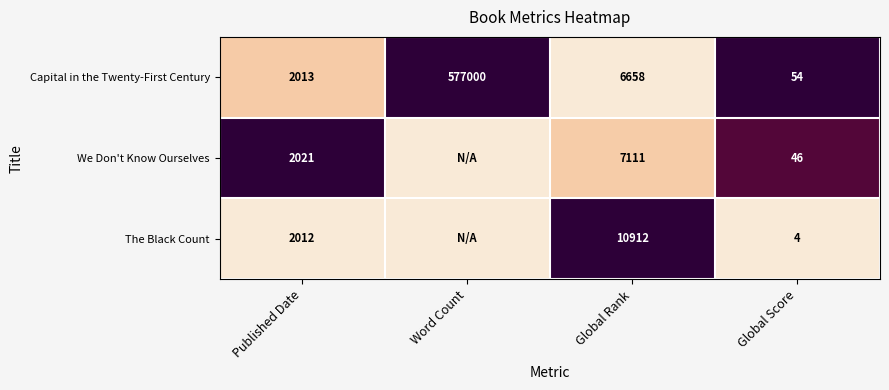

What is the difference between the The Black Count values at Global Rank and Global Score?

10908